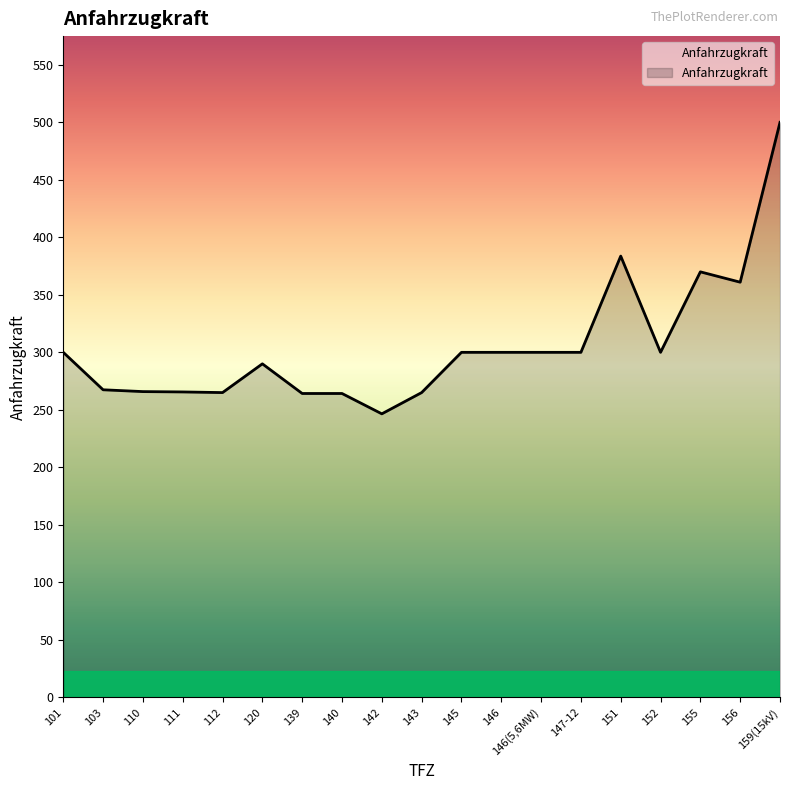

Where is the data nearest to the value 373?

155